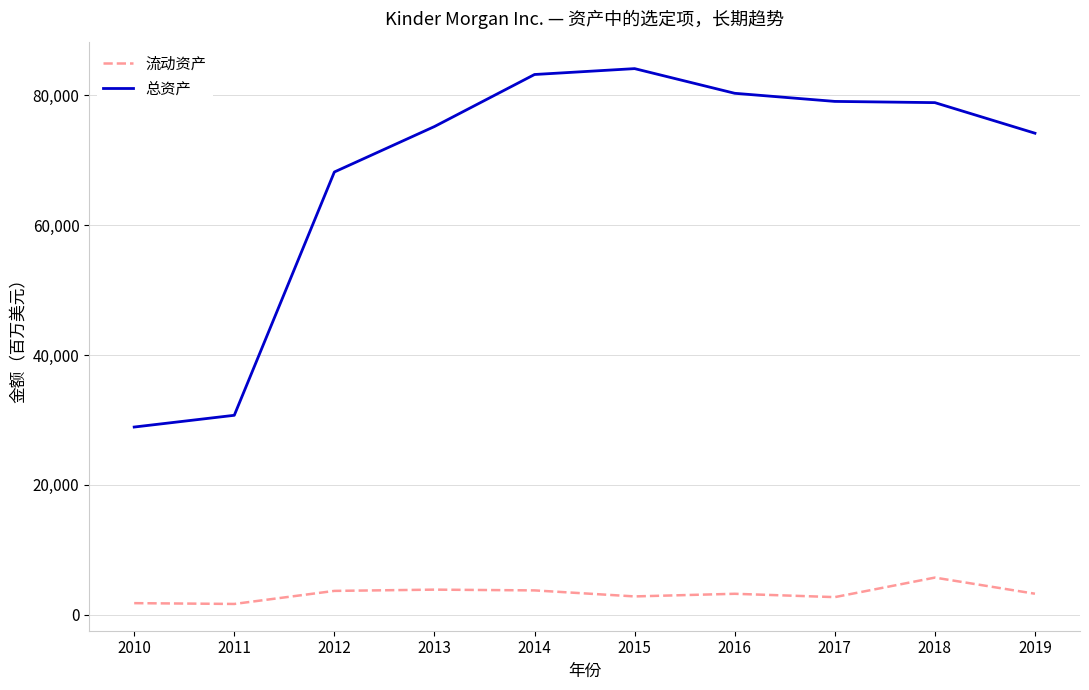

True or false: 总资产 has a value of 78866 at 2018.

True